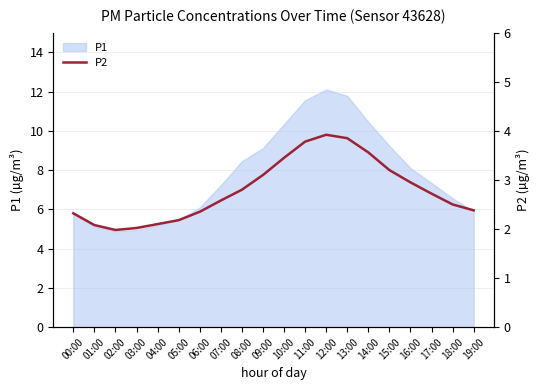

True or false: P1 has a value of 9.2 at 15:00.

True